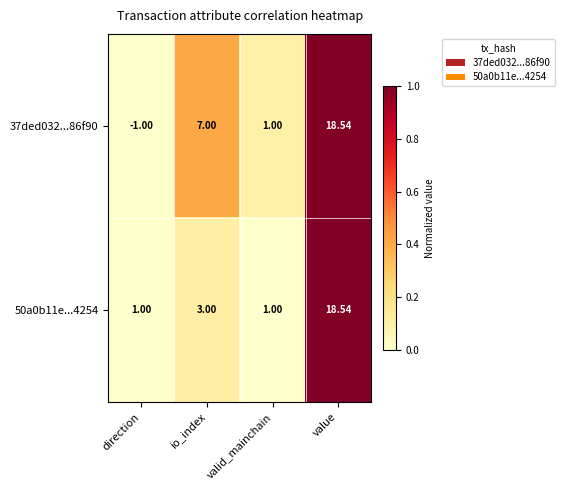

Is the value of 50a0b11e...4254 at io_index greater than the value of 37ded032...86f90 at direction?

Yes